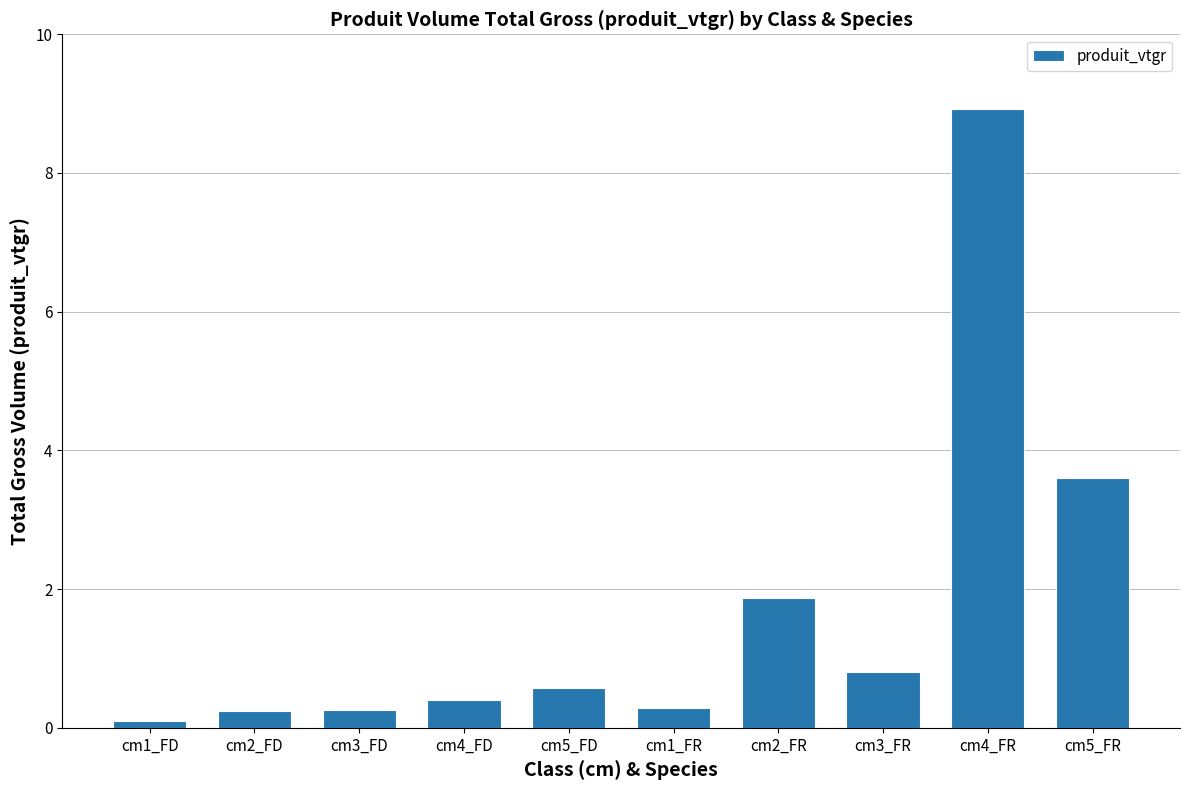

Is it true that the value at cm4_FR is 3.3?

False